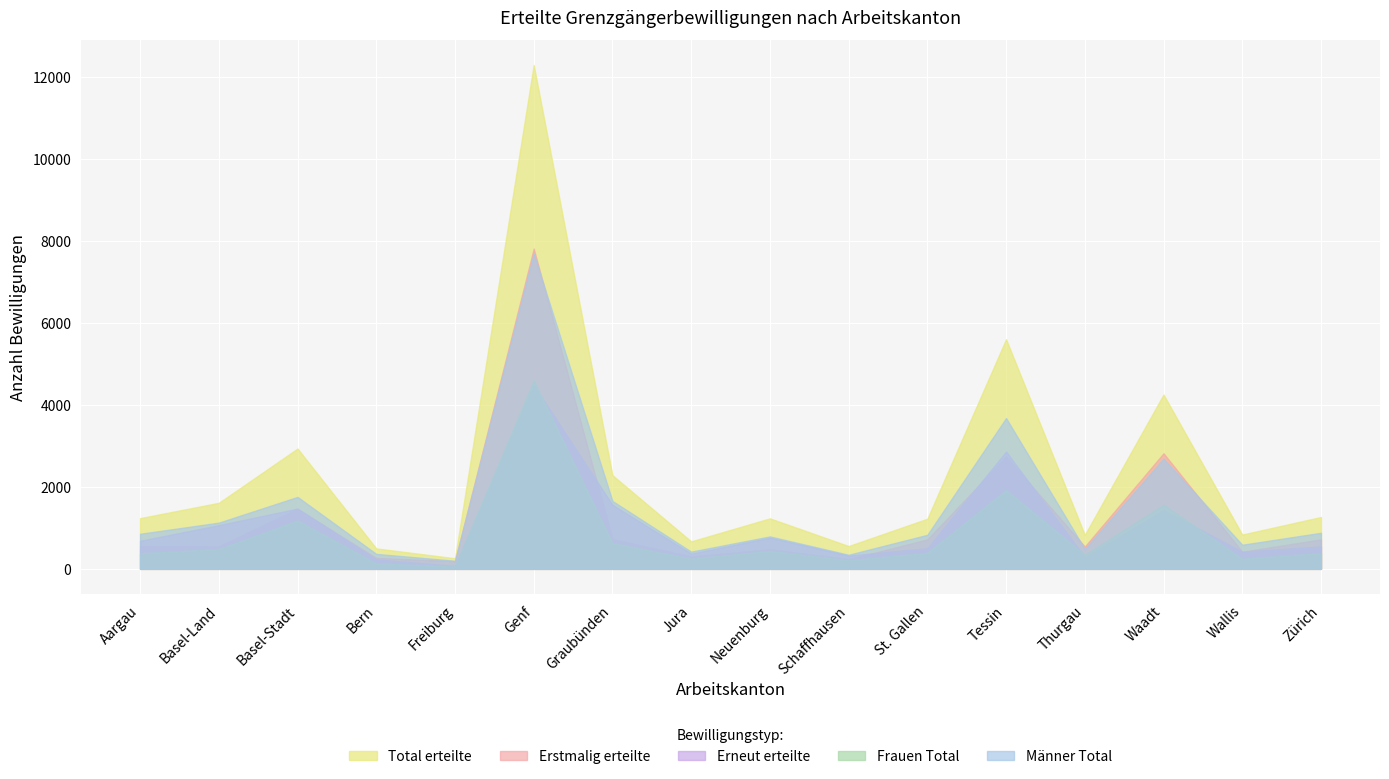

What are all the series names shown in the legend?

Total erteilte, Erstmalig erteilte, Erneut erteilte, Frauen Total, Männer Total